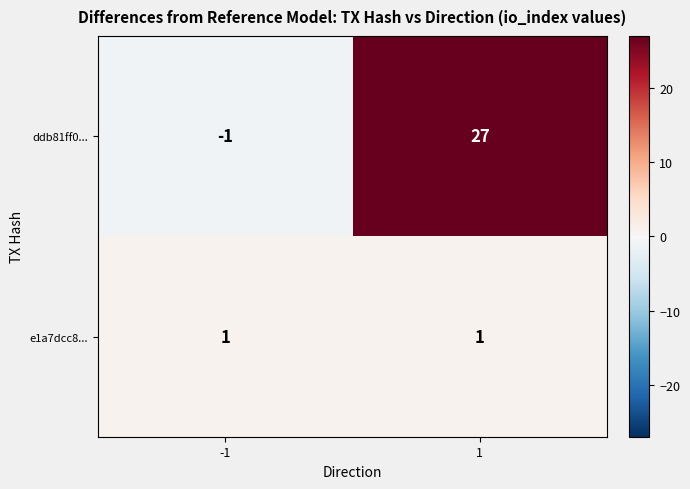

How many categories are shown in the chart?

2